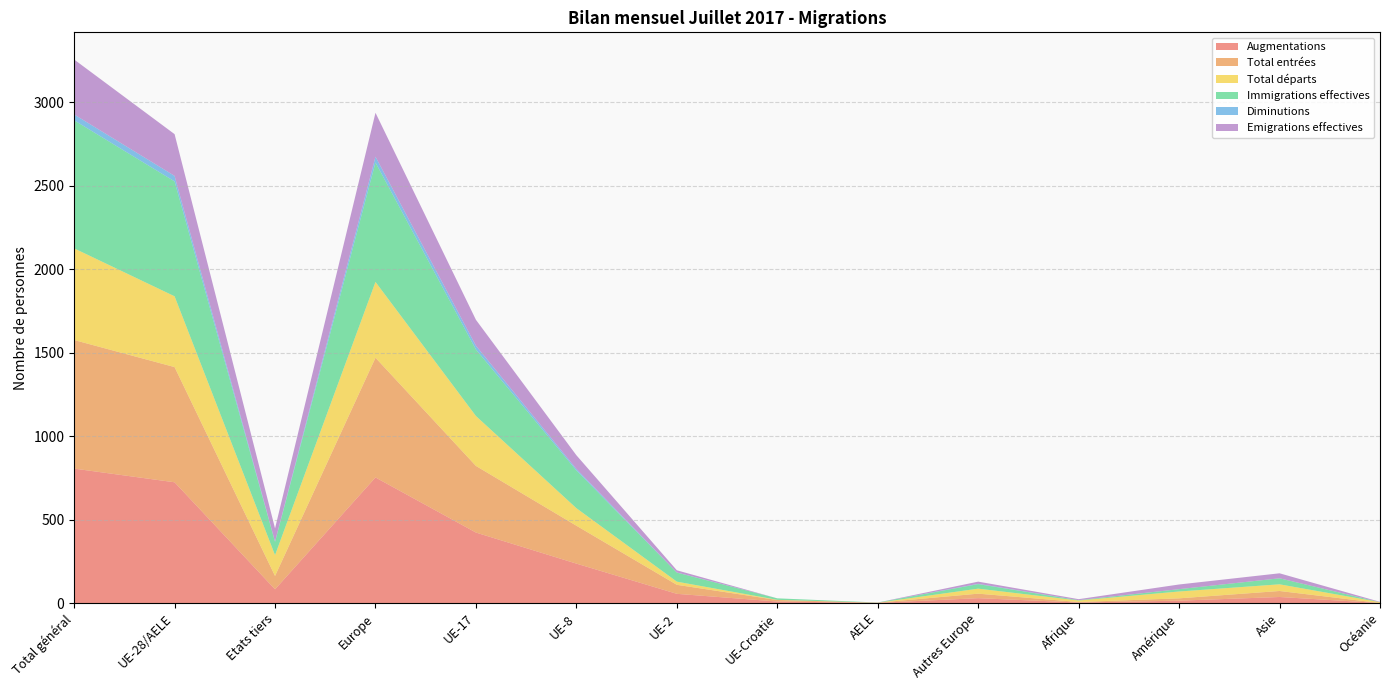

Reading left to right, what are all the values shown in this chart?

Augmentations: Total général=805	UE-28/AELE=723	Etats tiers=82	Europe=752	UE-17=422	UE-8=236	UE-2=55	UE-Croatie=9	AELE=1	Autres Europe=29	Afrique=3	Amérique=14	Asie=36	Océanie=0
Total entrées: Total général=770	UE-28/AELE=690	Etats tiers=80	Europe=717	UE-17=399	UE-8=227	UE-2=54	UE-Croatie=9	AELE=1	Autres Europe=27	Afrique=3	Amérique=14	Asie=36	Océanie=0
Total départs: Total général=549	UE-28/AELE=424	Etats tiers=125	Europe=454	UE-17=299	UE-8=105	UE-2=19	UE-Croatie=1	AELE=0	Autres Europe=30	Afrique=9	Amérique=41	Asie=40	Océanie=5
Immigrations effectives: Total général=767	UE-28/AELE=688	Etats tiers=79	Europe=715	UE-17=398	UE-8=226	UE-2=54	UE-Croatie=9	AELE=1	Autres Europe=27	Afrique=2	Amérique=14	Asie=36	Océanie=0
Diminutions: Total général=35	UE-28/AELE=33	Etats tiers=2	Europe=35	UE-17=23	UE-8=9	UE-2=1	UE-Croatie=0	AELE=0	Autres Europe=2	Afrique=0	Amérique=0	Asie=0	Océanie=0
Emigrations effectives: Total général=329	UE-28/AELE=250	Etats tiers=79	Europe=263	UE-17=155	UE-8=82	UE-2=13	UE-Croatie=0	AELE=0	Autres Europe=13	Afrique=6	Amérique=28	Asie=30	Océanie=2